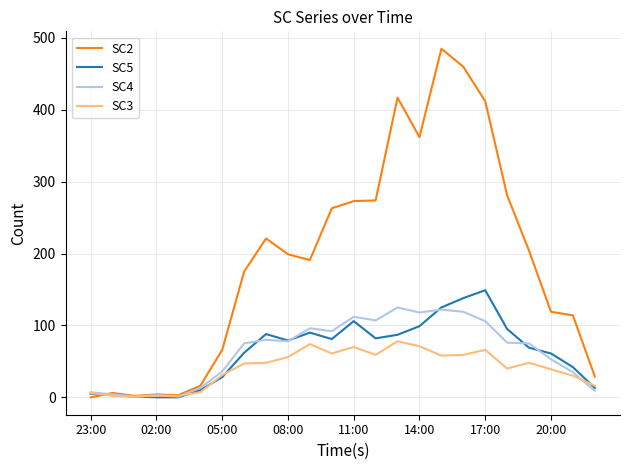

Rank the series by their maximum value, from lowest to highest.

SC3, SC4, SC5, SC2